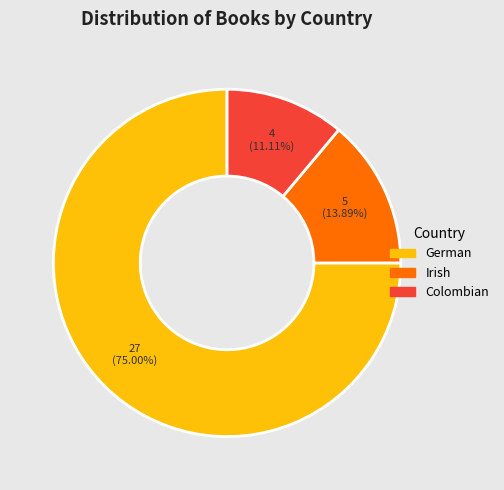

To the nearest percent, what is the average slice percentage?

33%